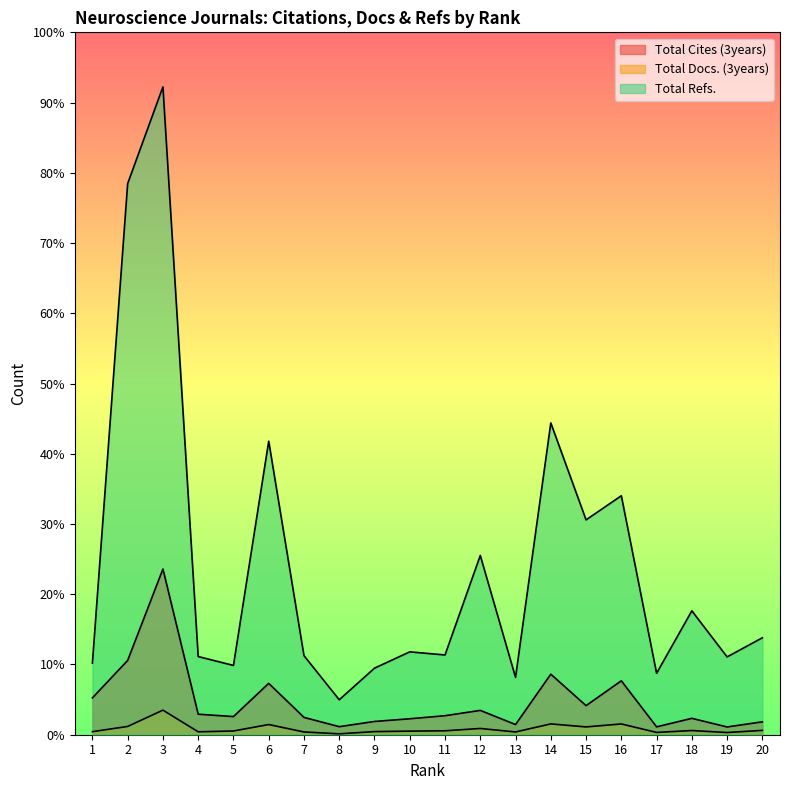

What is the sum of the Total Cites (3years) values at 20 and 12?

4239